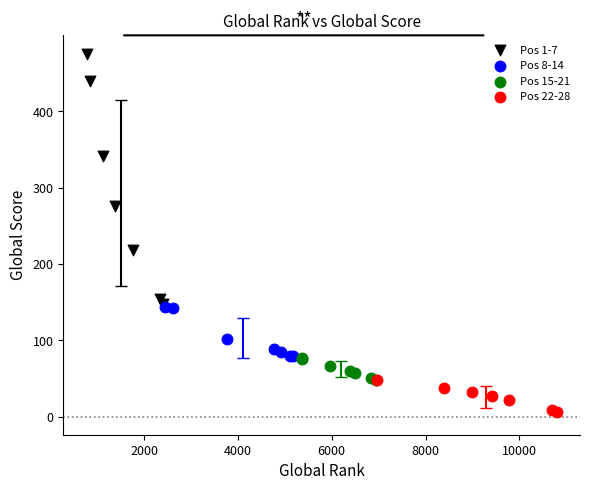

Which series reaches the minimum Y coordinate?

Pos 22-28